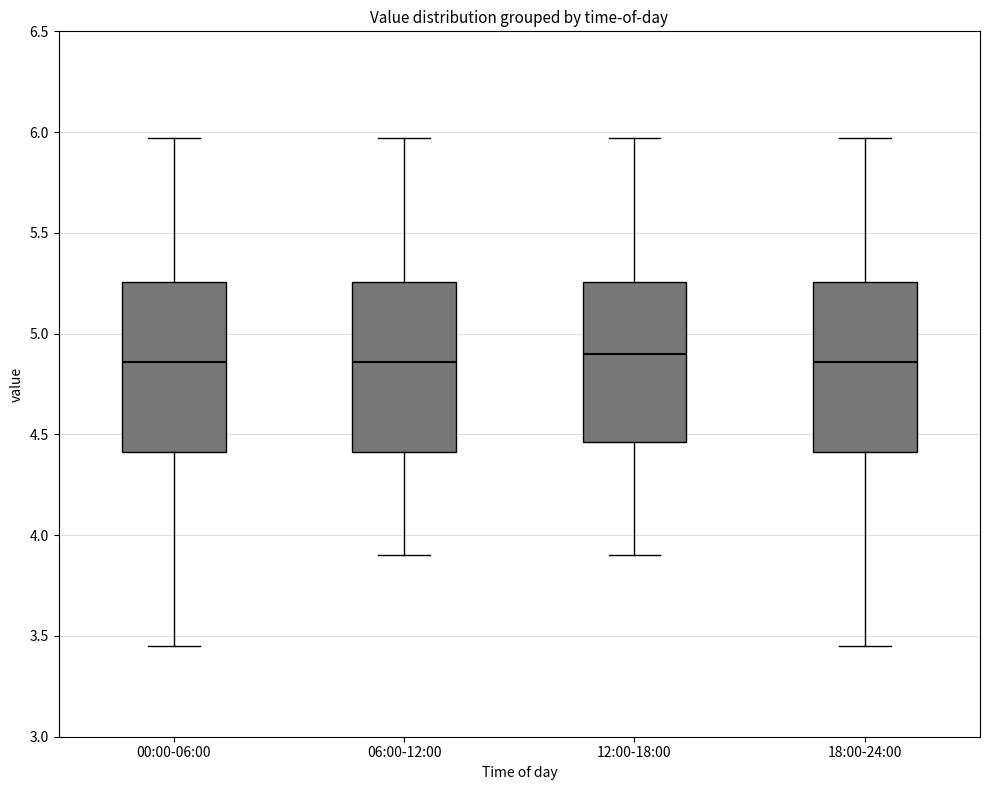

Reading left to right, read every box against the y-axis: the position of its median line, the range the box covers, and the ends of its whiskers. The values are not printed on the chart, so give them approximately, as read against the axis.

00:00-06:00: median 4.85, box 4.40 to 5.25, whiskers 3.45 to 5.95
06:00-12:00: median 4.85, box 4.40 to 5.25, whiskers 3.90 to 5.95
12:00-18:00: median 4.90, box 4.45 to 5.25, whiskers 3.90 to 5.95
18:00-24:00: median 4.85, box 4.40 to 5.25, whiskers 3.45 to 5.95